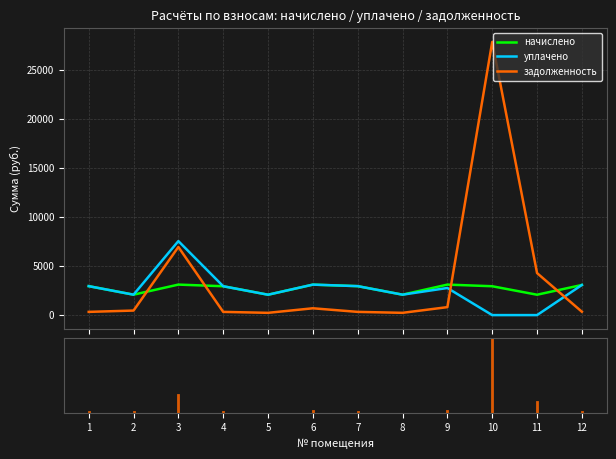

What are all the series names shown in the legend?

начислено, уплачено, задолженность